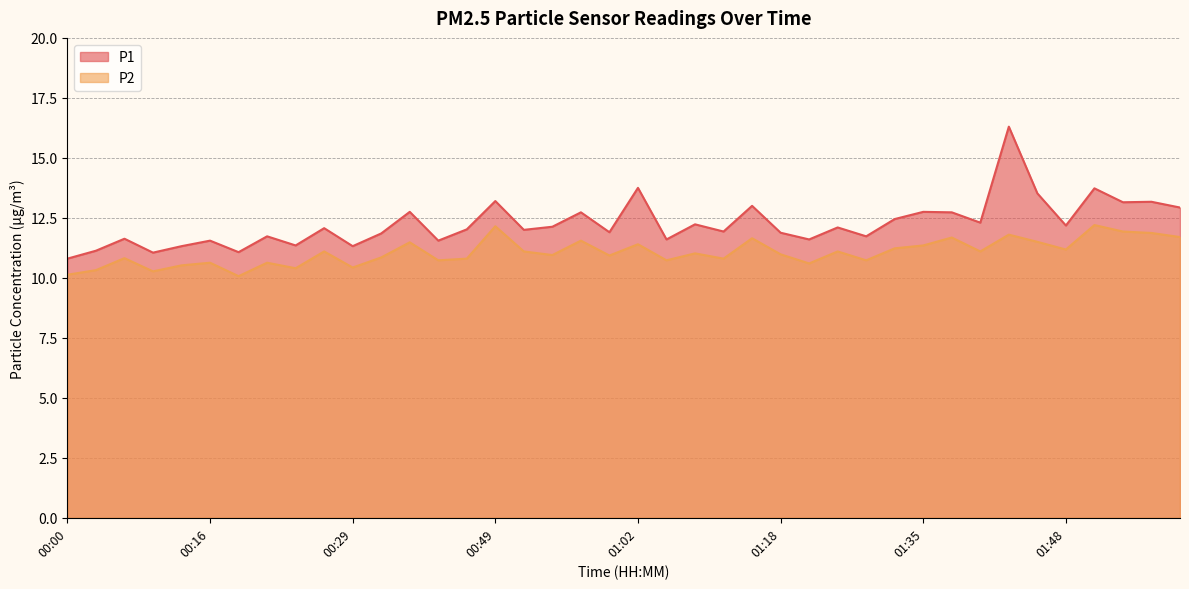

What is the label of the 35th point from the right?

00:16